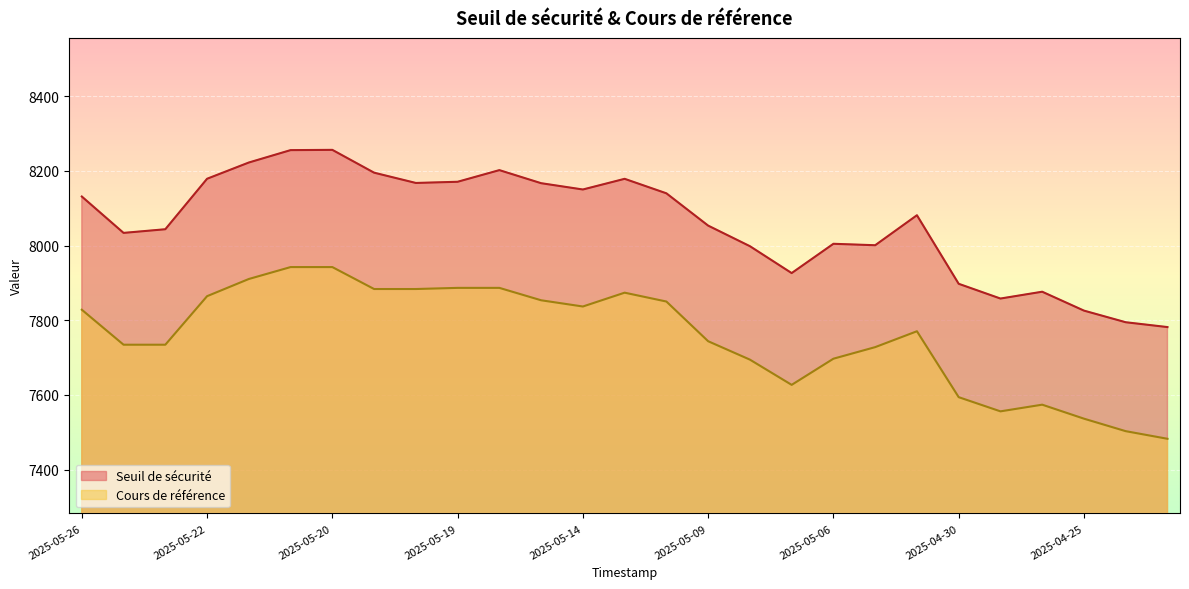

At which category does Cours de référence reach its first local peak?

2025-05-13 18:10:01